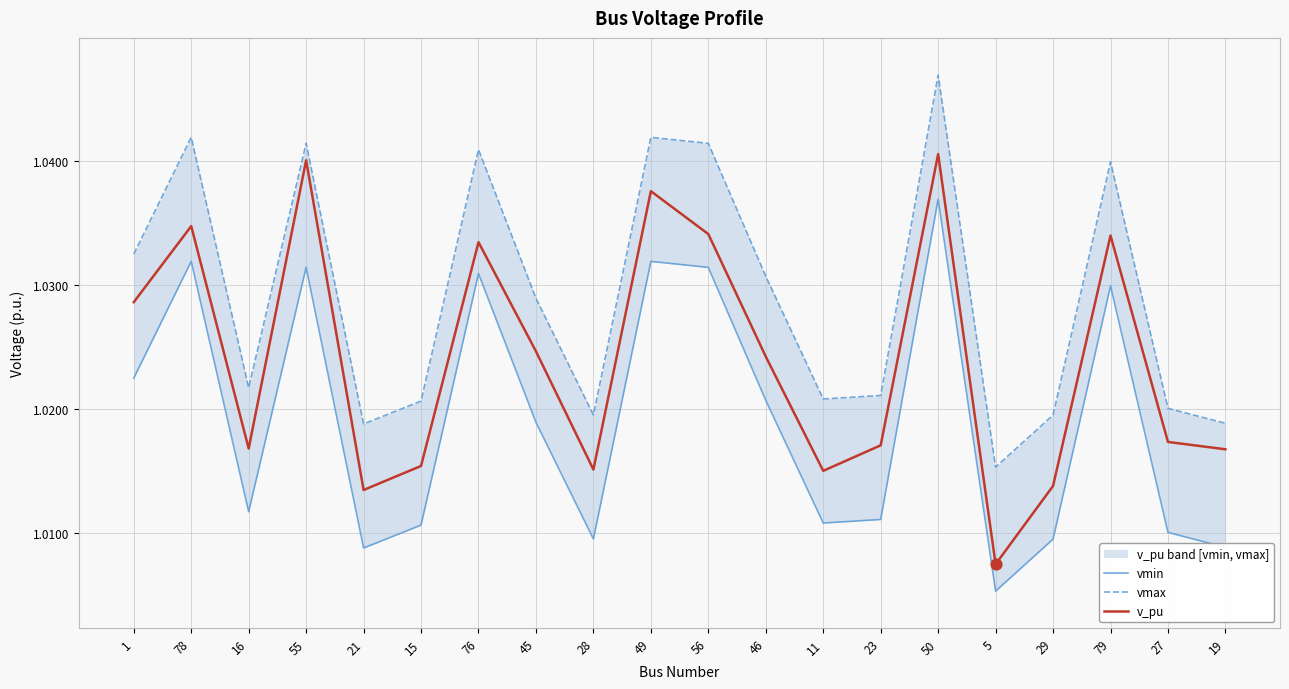

At which category is the sum across all series the highest?

50